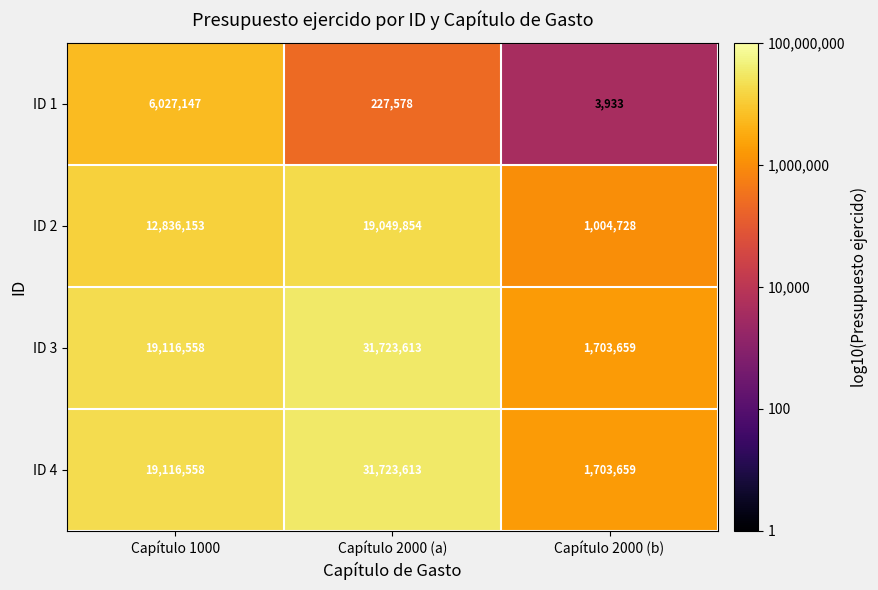

Count the number of data series in this chart.

4